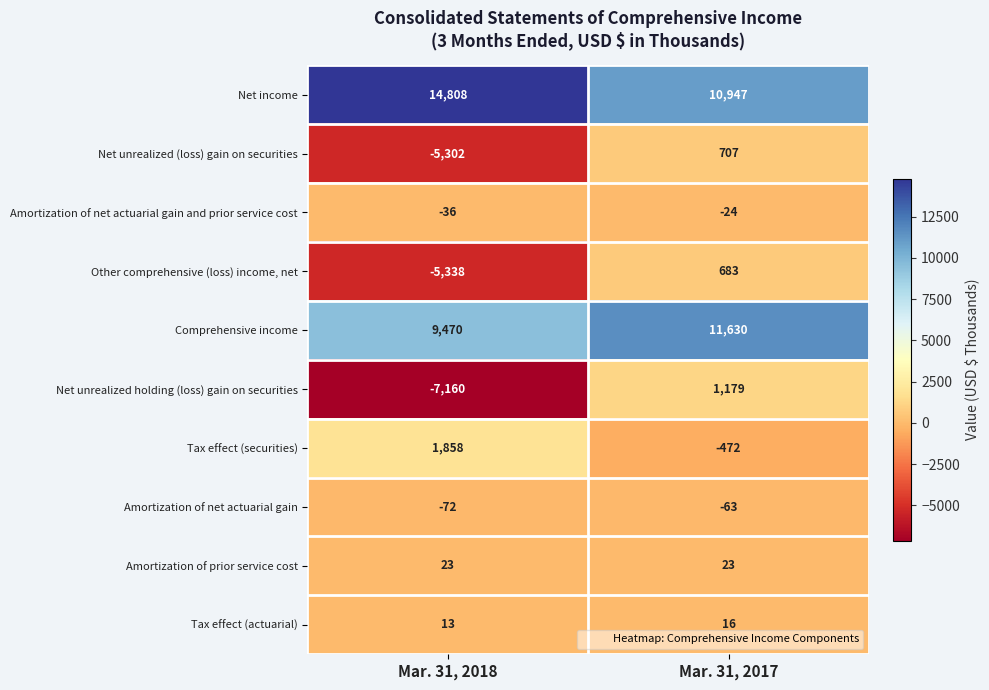

List the labels in order of Other comprehensive (loss) income, net value, smallest first.

Mar. 31, 2018, Mar. 31, 2017